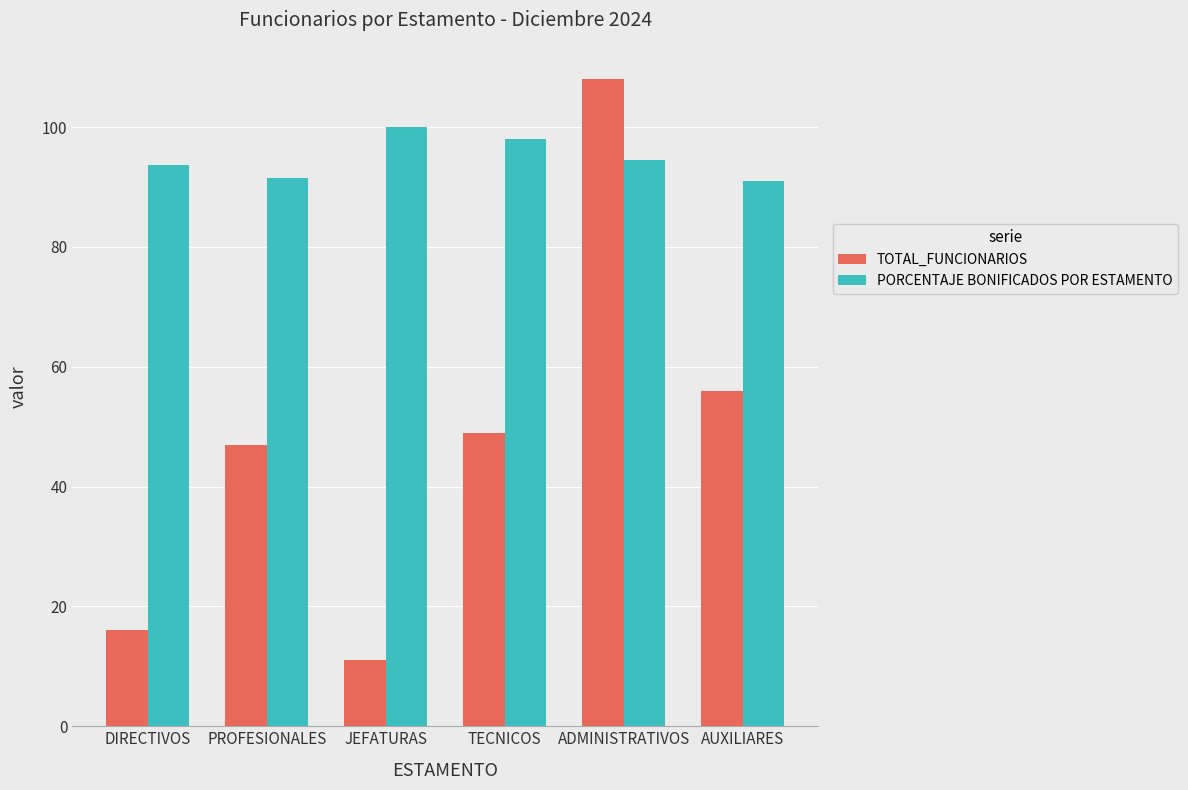

Which series has the largest range (max minus min)?

TOTAL_FUNCIONARIOS